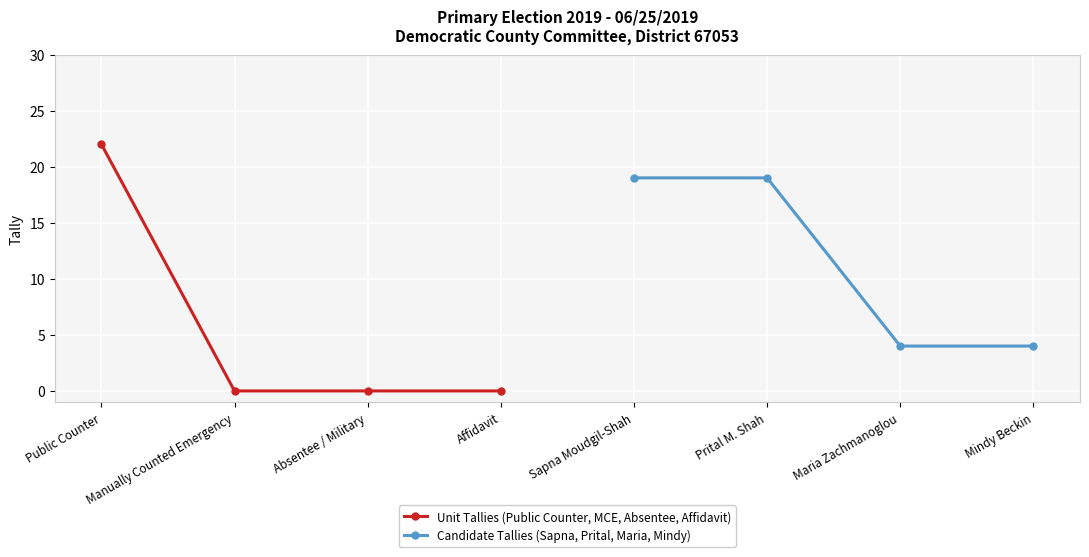

True or false: Unit Tallies (Public Counter, MCE, Absentee, Affidavit) has a value of 13 at Public Counter.

False